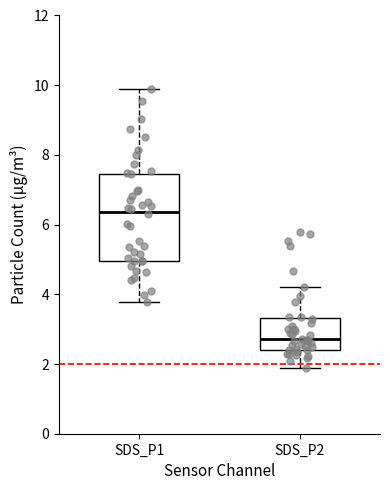

Reading left to right, read every box against the y-axis: the position of its median line, the range the box covers, and the ends of its whiskers. The values are not printed on the chart, so give them approximately, as read against the axis.

SDS_P1: median 6.4, box 5.0 to 7.4, whiskers 3.8 to 9.8
SDS_P2: median 2.8, box 2.4 to 3.4, whiskers 2.0 to 4.2